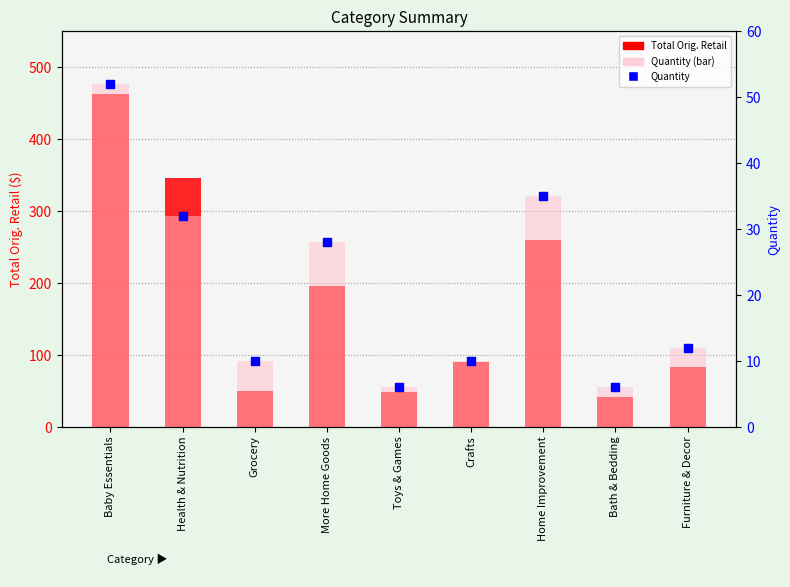

What is the total value across all series at Toys & Games?

61.2